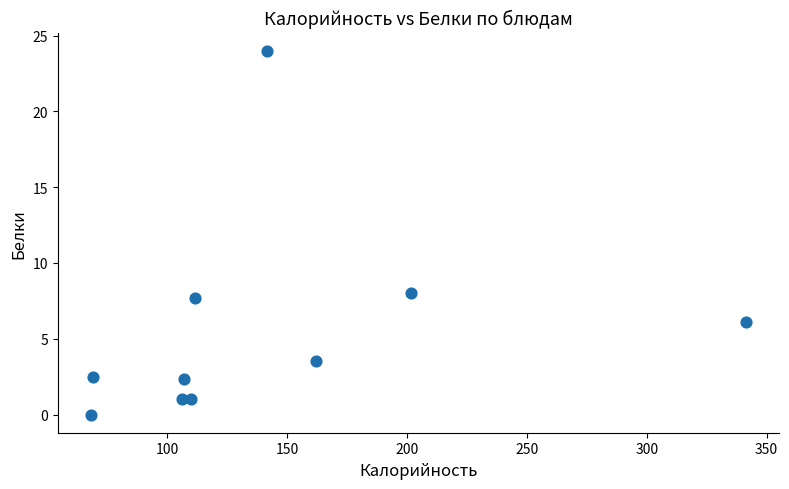

What is the average X value?

141.8